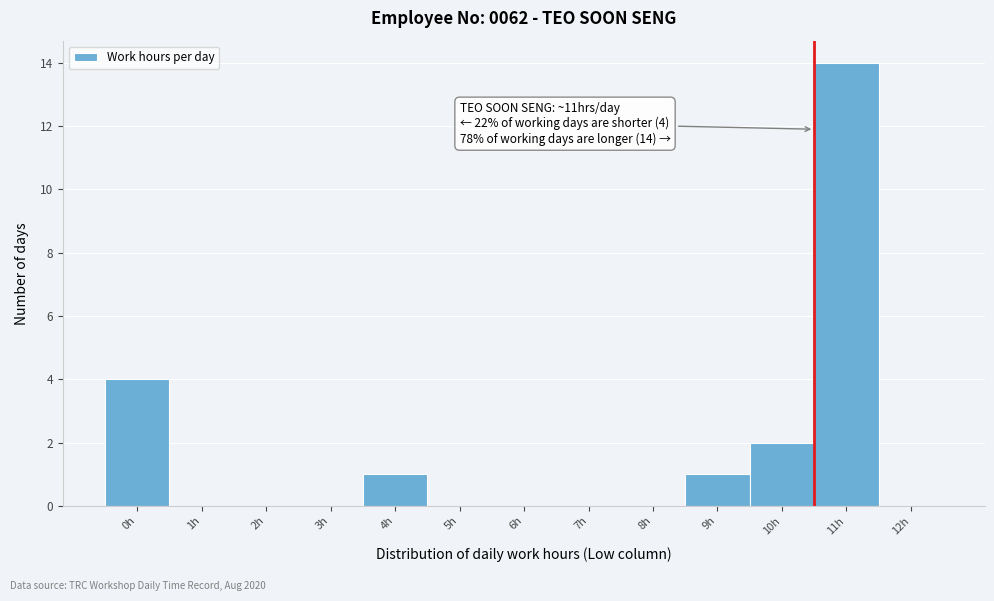

Reading left to right, what are all the values shown in this chart?

0h=4	1h=0	2h=0	3h=0	4h=1	5h=0	6h=0	7h=0	8h=0	9h=1	10h=2	11h=14	12h=0